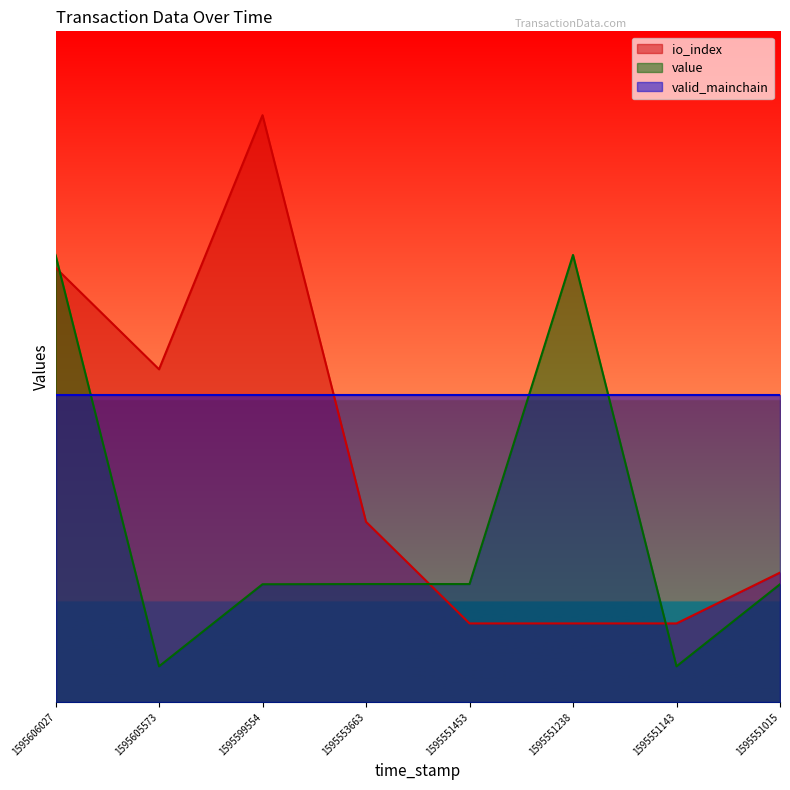

What is the approximate value of io_index at 1595551453?

1.4